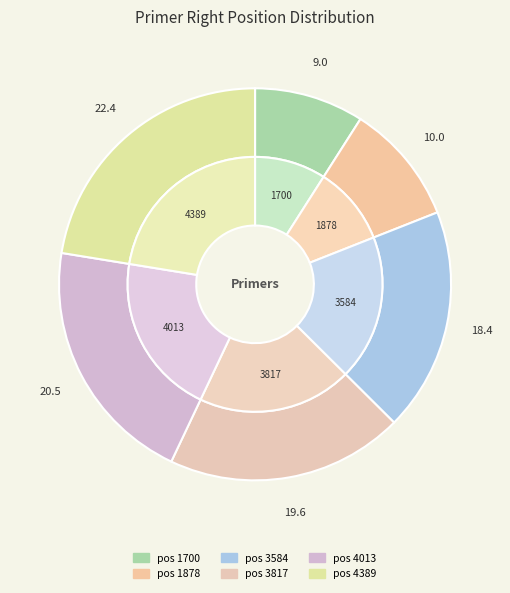

How many slices are in this pie chart?

6